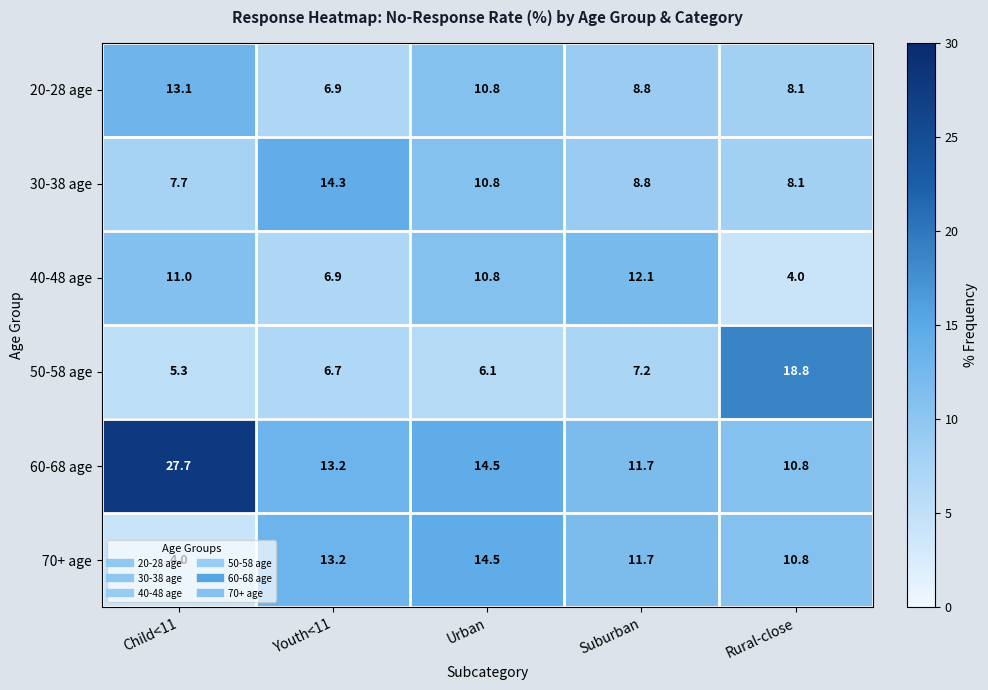

Which series has the largest range (max minus min)?

60-68 age